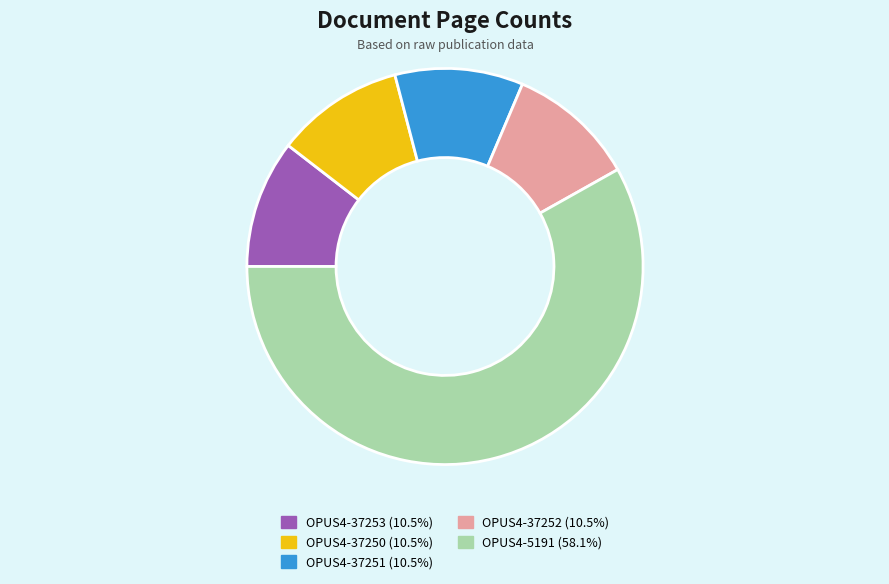

How many slices are in this pie chart?

5